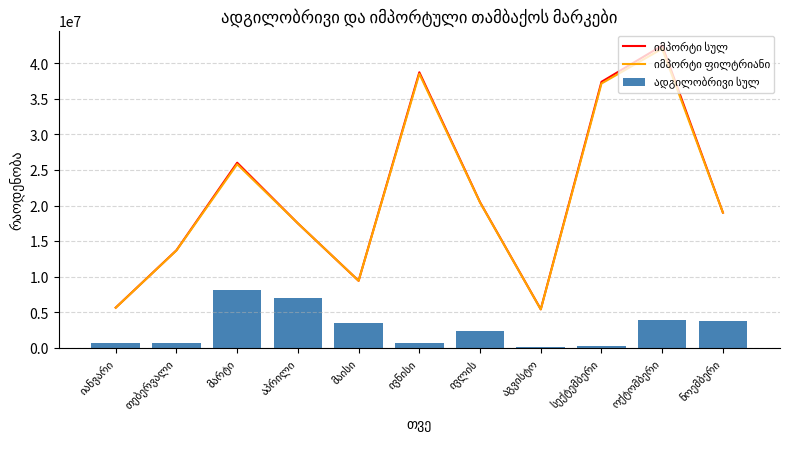

At which category does the chart reach its minimum across all series?

აგვისტო